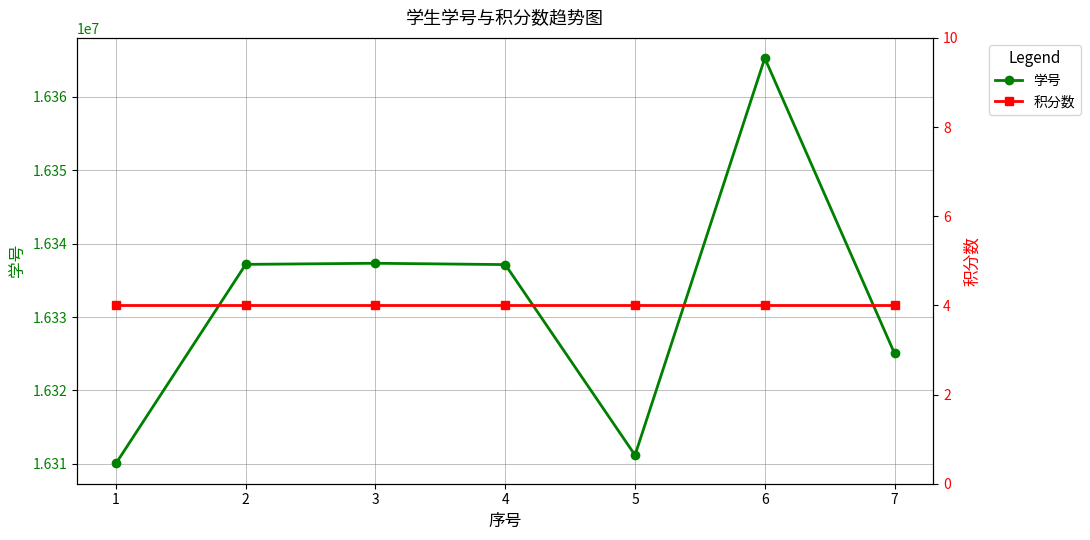

How many lines are shown in the chart?

2